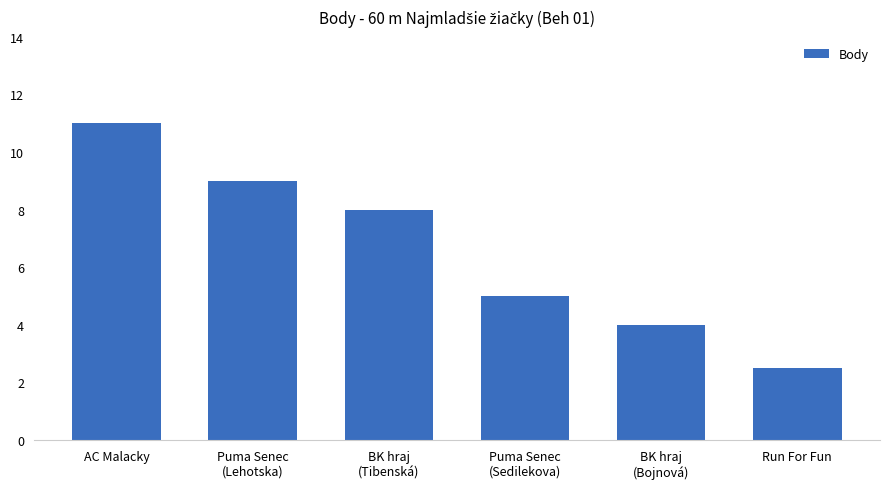

What is the sum of all values?

39.5